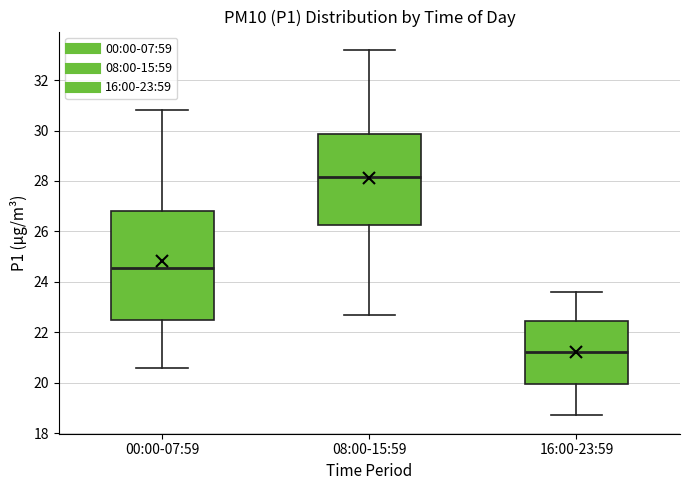

Comparing the boxes themselves (not the whiskers), which one is the tallest?

00:00-07:59